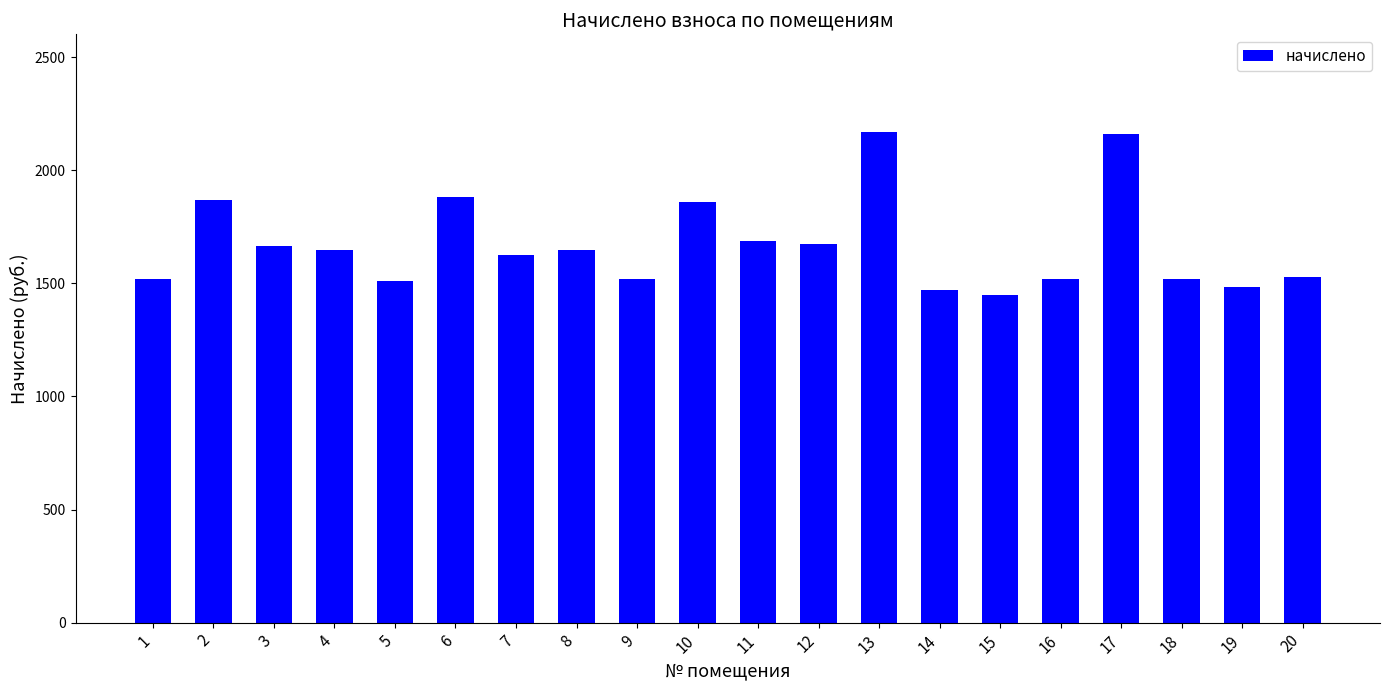

What is the value of the 4th bar from the left?

1648.1